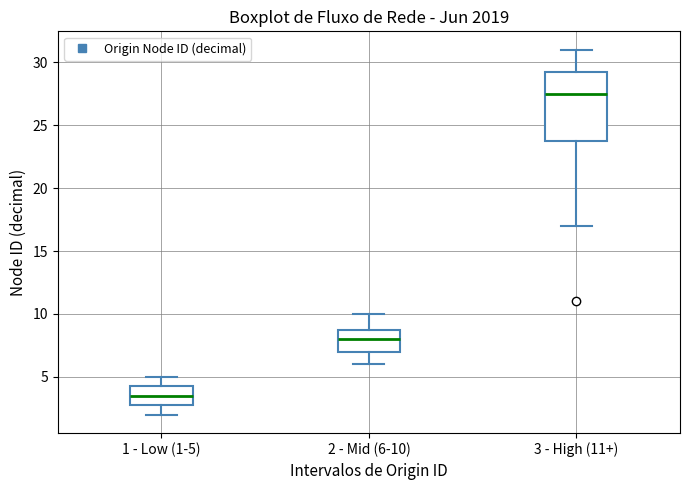

Reading left to right, transcribe this box plot: for each box, give where its median line is, the range the box spans, and where its two whiskers end, as read against the y-axis. The values are not printed on the chart, so give them approximately, as read against the axis.

1 - Low (1-5): median 3.5, box 3.0 to 4.5, whiskers 2.0 to 5.0
2 - Mid (6-10): median 8.0, box 7.0 to 9.0, whiskers 6.0 to 10.0
3 - High (11+): median 27.5, box 24.0 to 29.5, whiskers 17.0 to 31.0